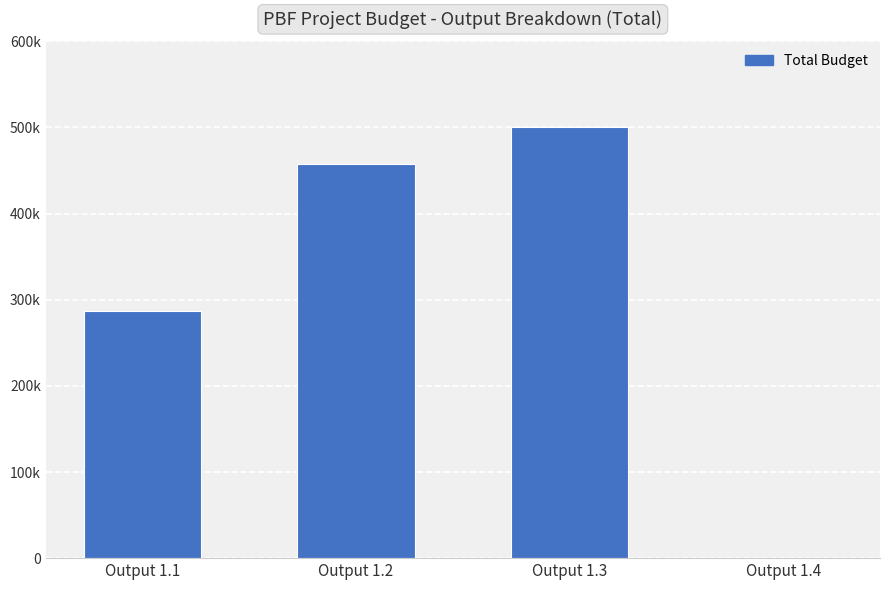

Where is the data nearest to the value 250000?

Output 1.1